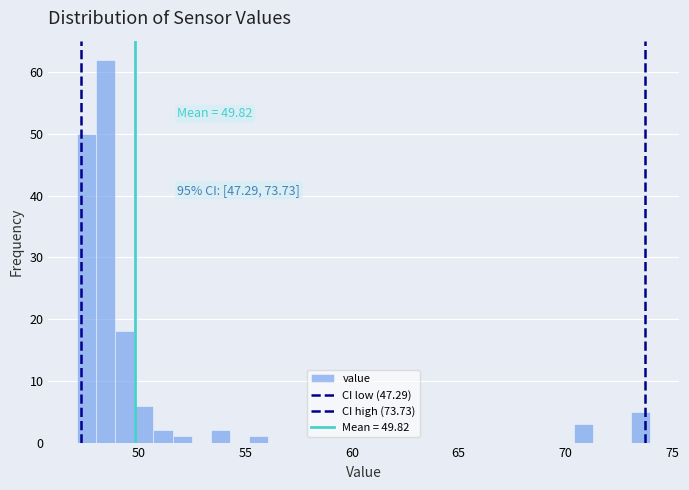

Around what value on the x-axis is the tallest bar? Give the approximate position of its centre, as read against the axis.

48.5